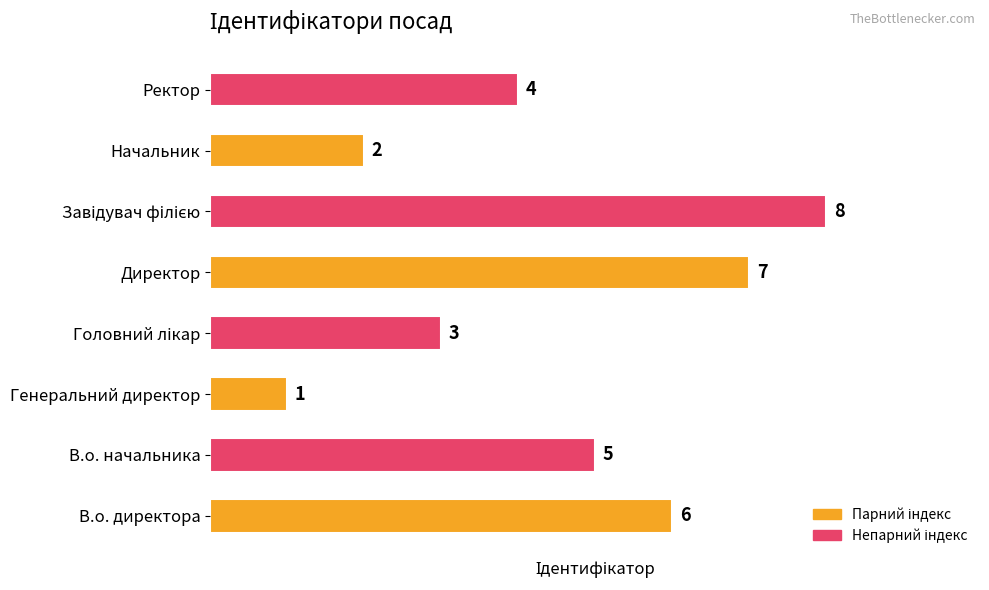

How many values are between 3 and 7?

5